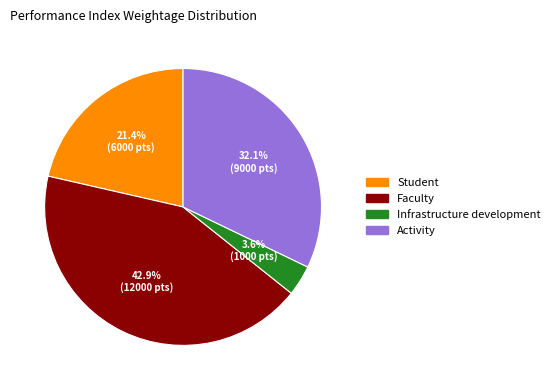

Does any single category account for the majority?

No